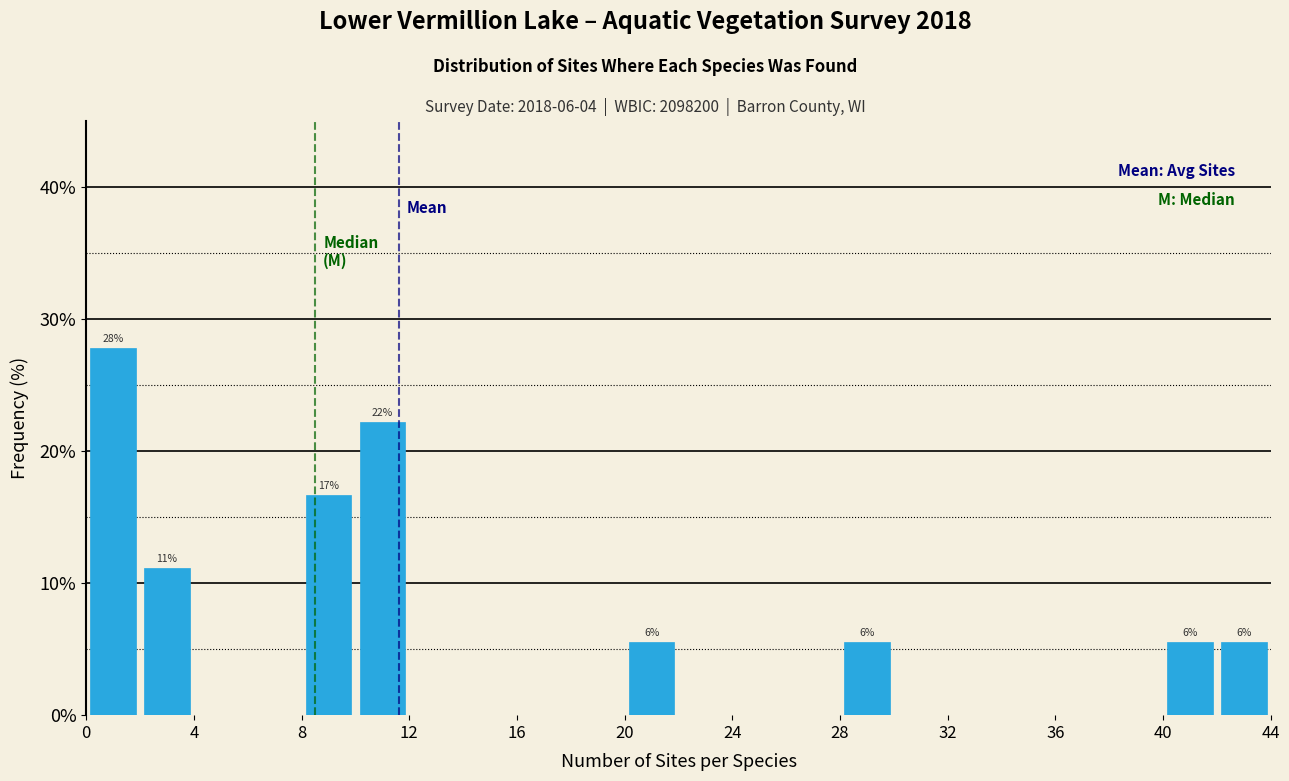

Over which range of the x-axis is the bar tallest?

0 to 2